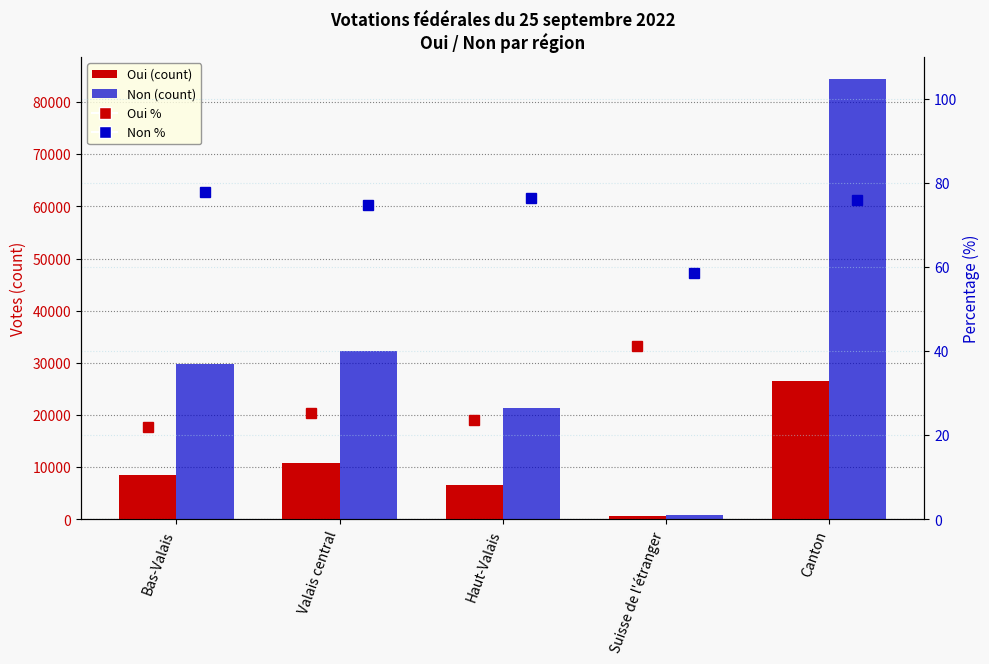

Between Canton and Bas-Valais, which is larger?

Canton